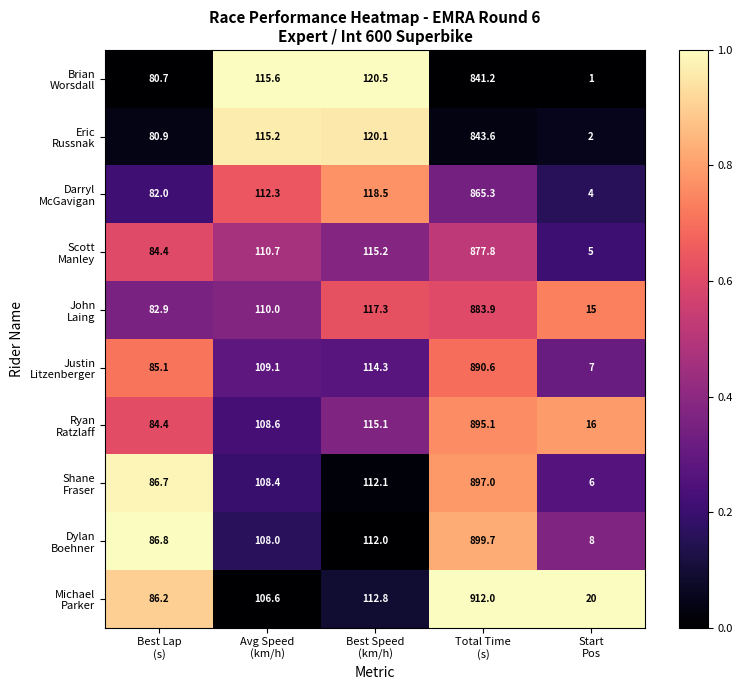

At which category is the sum across all series the highest?

Total Time
(s)